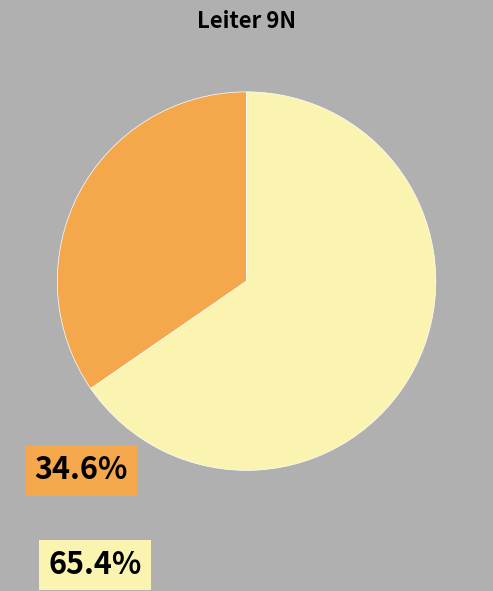

How many segments does this pie chart have?

2